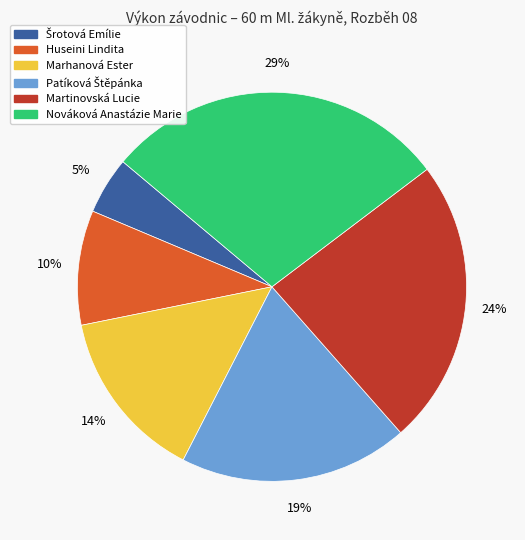

Is it true that Huseini Lindita is 10% of the pie?

True